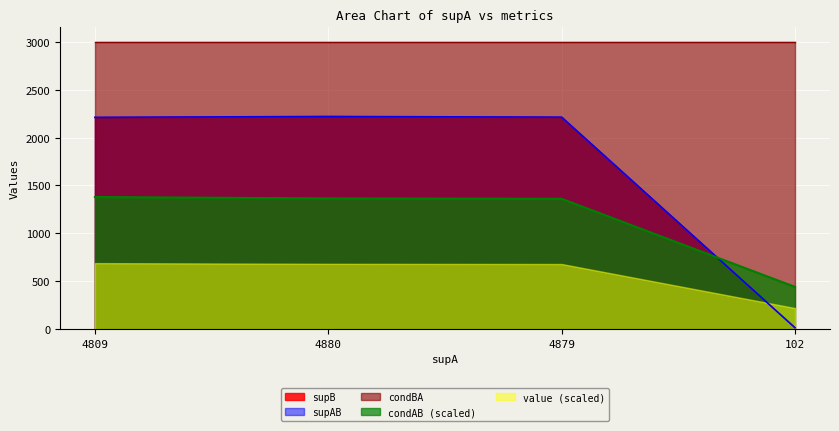

Which series changed the most between 4809 and 102?

supB